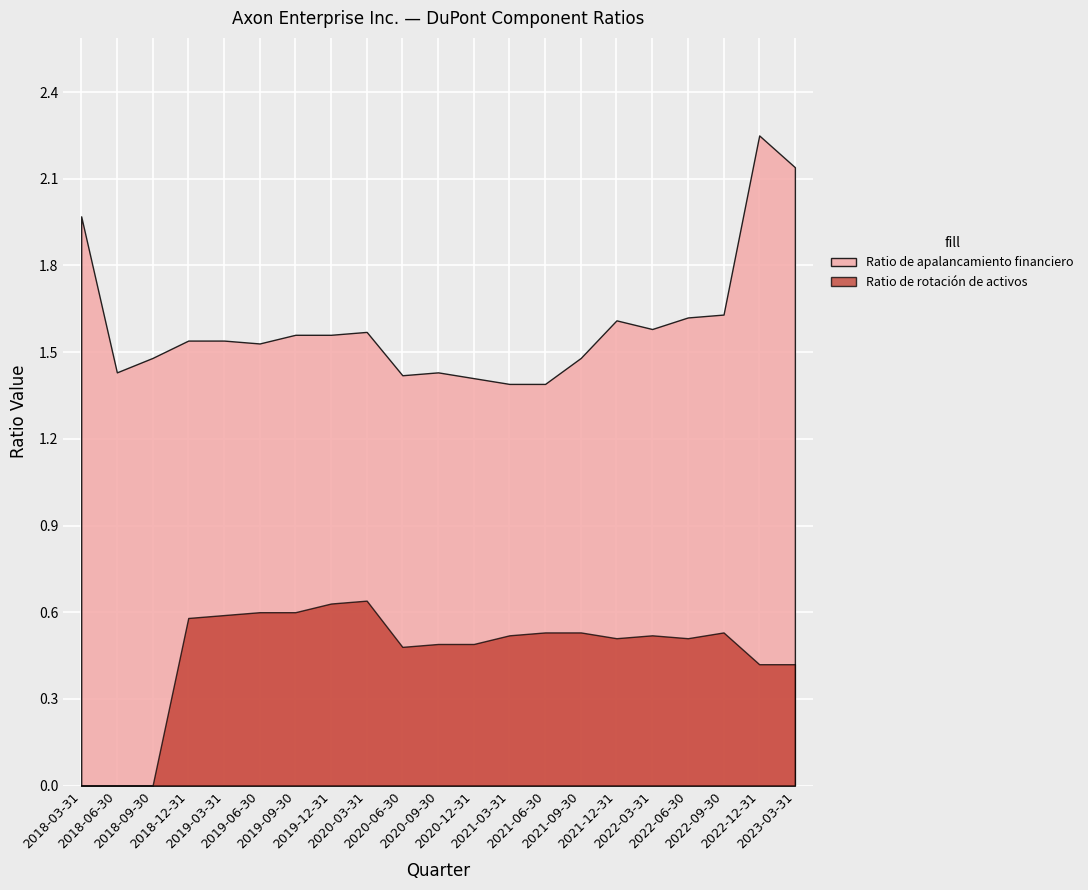

True or false: Ratio de rotación de activos and Ratio de apalancamiento financiero cross at least once.

False